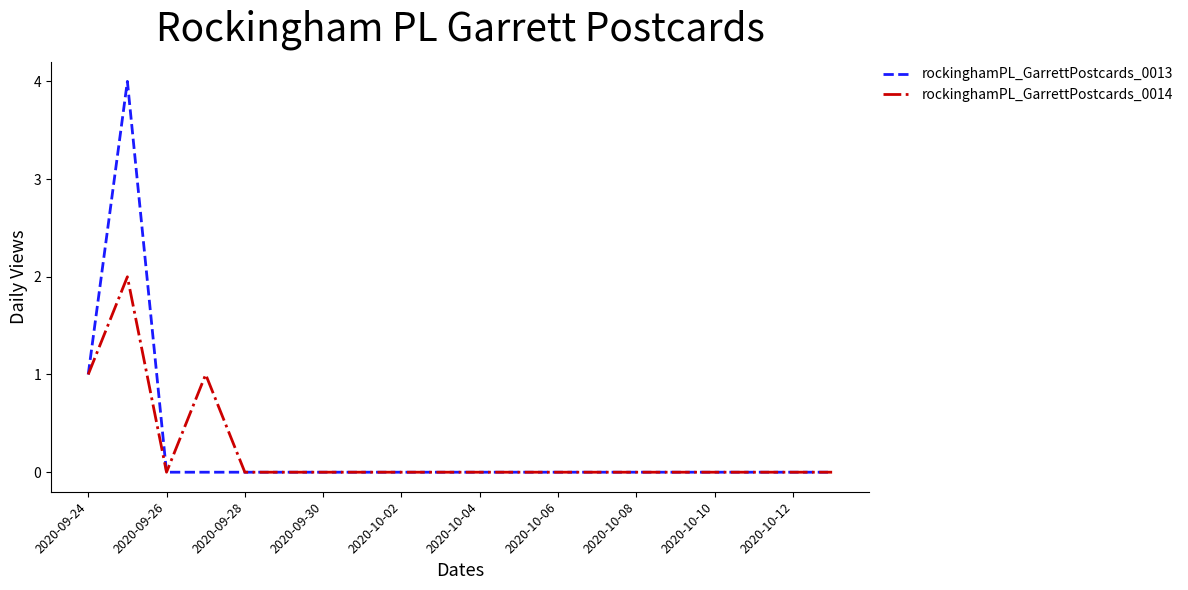

Which series has the widest spread of values?

rockinghamPL_GarrettPostcards_0013